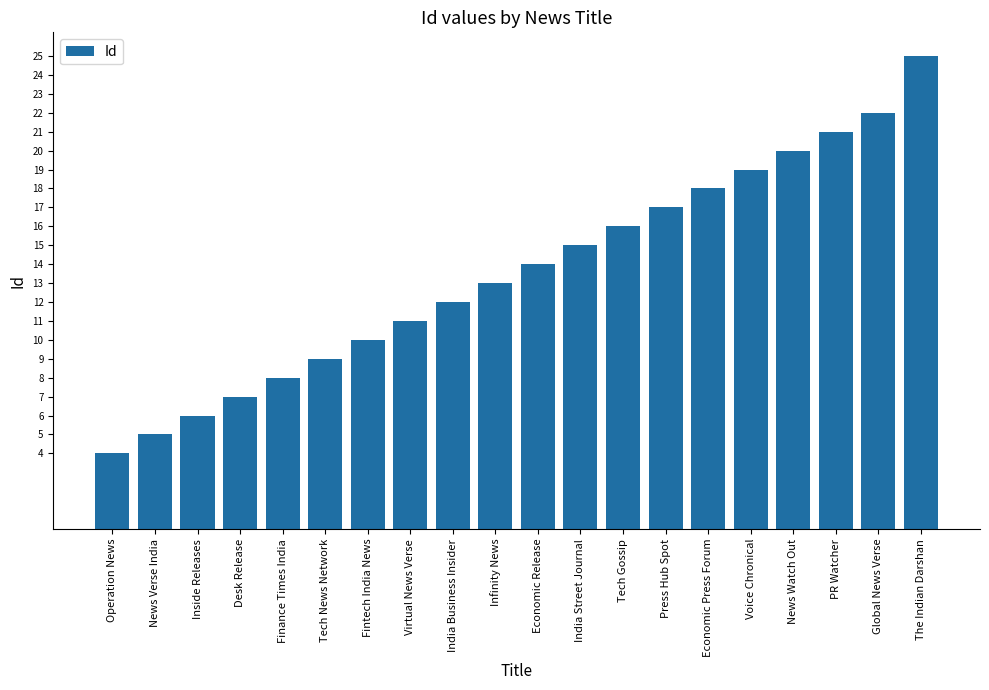

What is the difference between the second highest and minimum values?

18